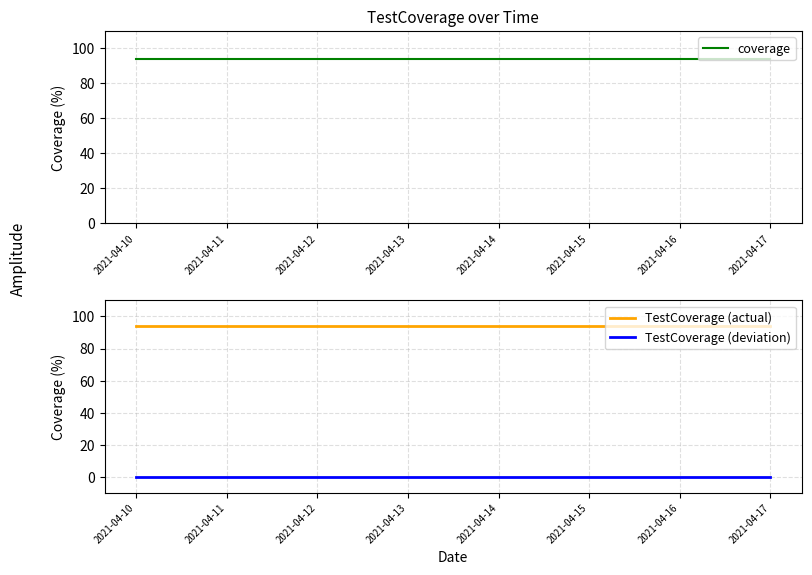

Is this an area chart (filled region under the line)?

No